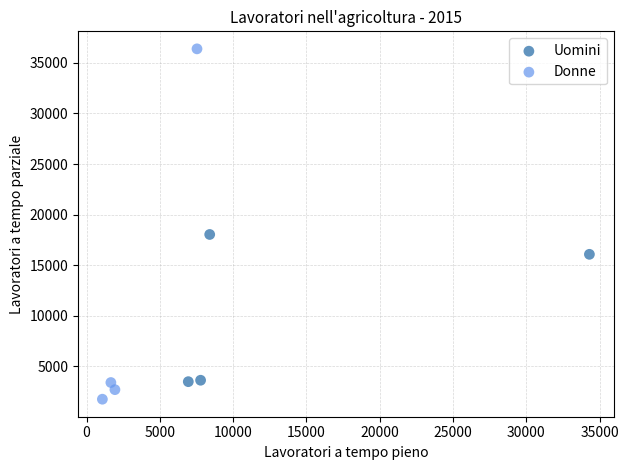

Which series reaches the maximum Y coordinate?

Donne